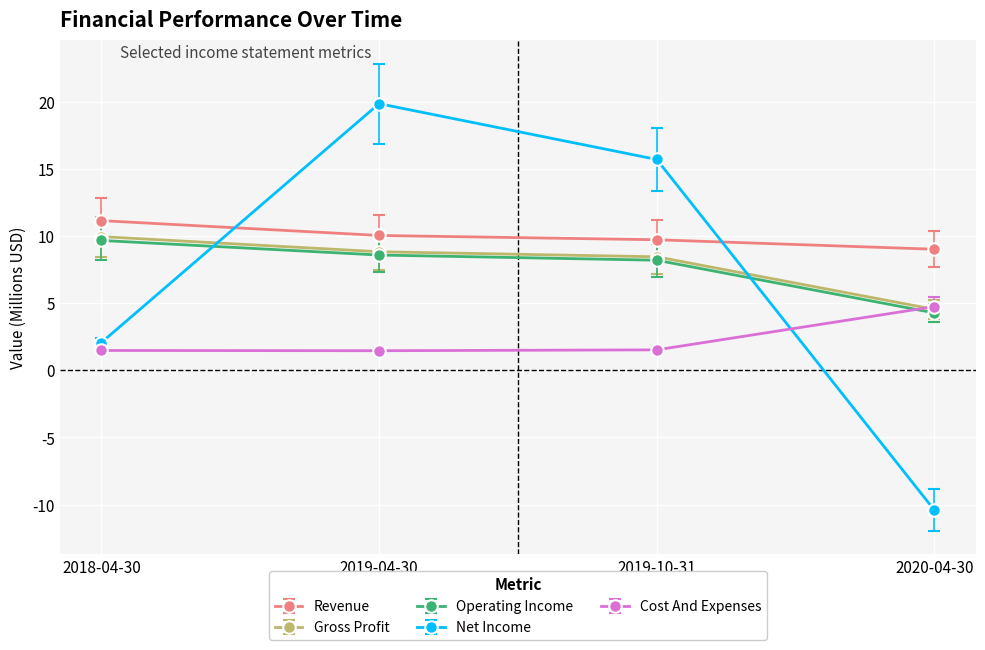

What is the sum of the Net Income values at 2019-10-31 and 2018-04-30?

17.8